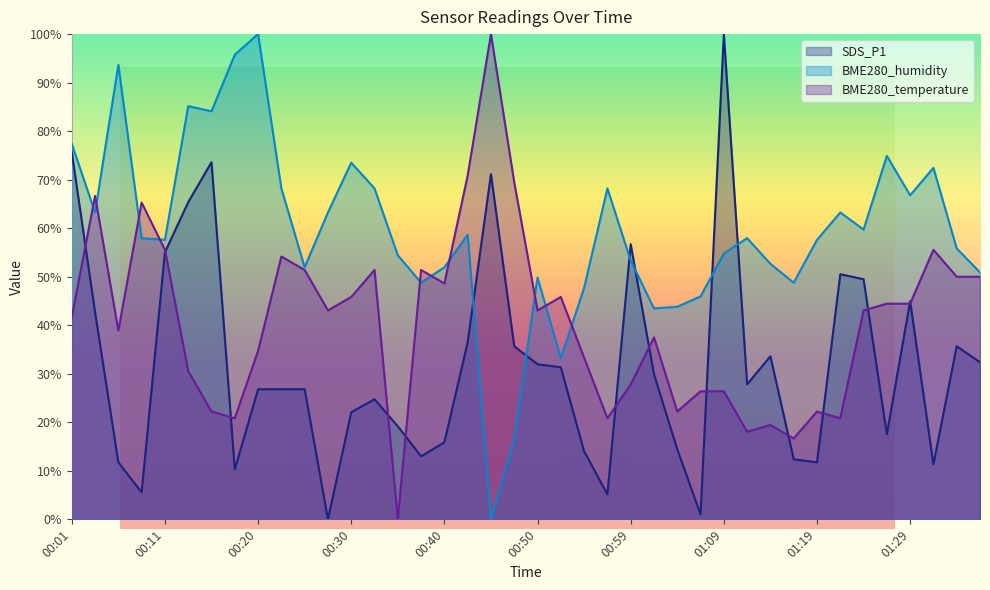

Count the number of categories in the chart.

40